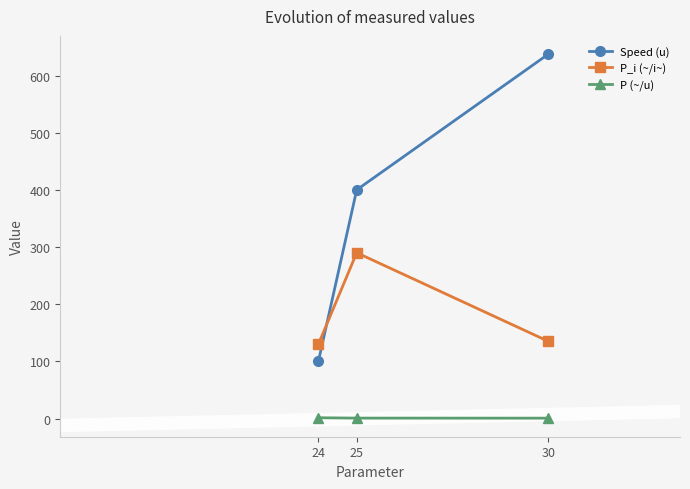

Rank the series at 24 from lowest to highest value.

P (~/u), Speed (u), P_i (~/i~)